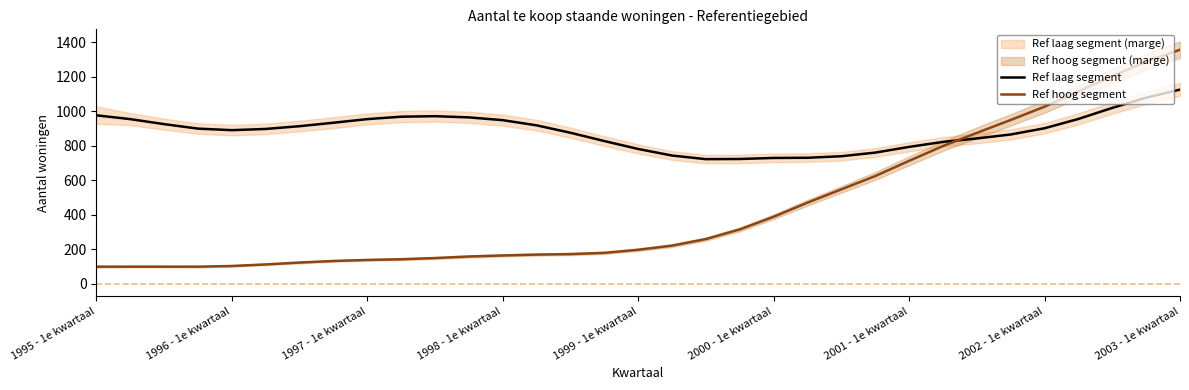

What is the difference between the maximum and minimum values in the Ref laag segment series?

403